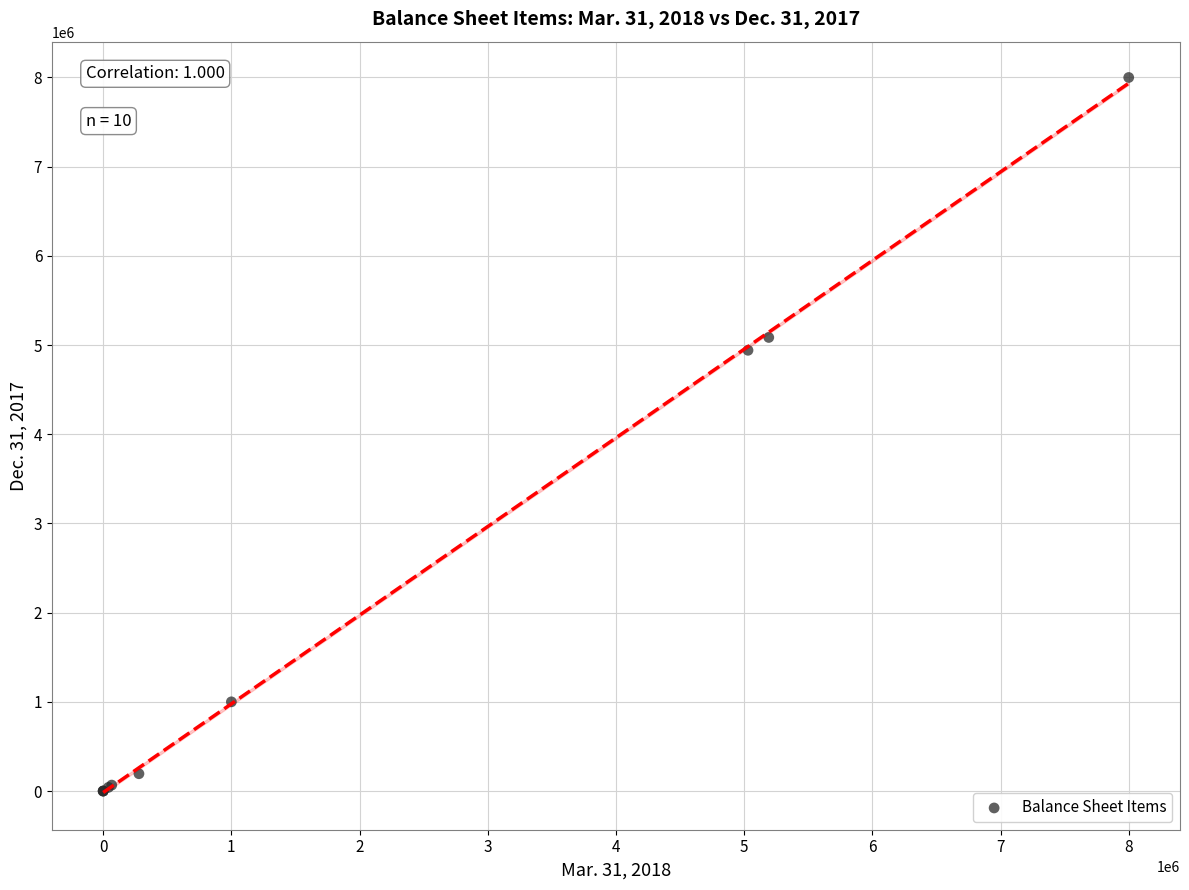

What Y value in the scatter plot is closest to 4000000?

4941428.0